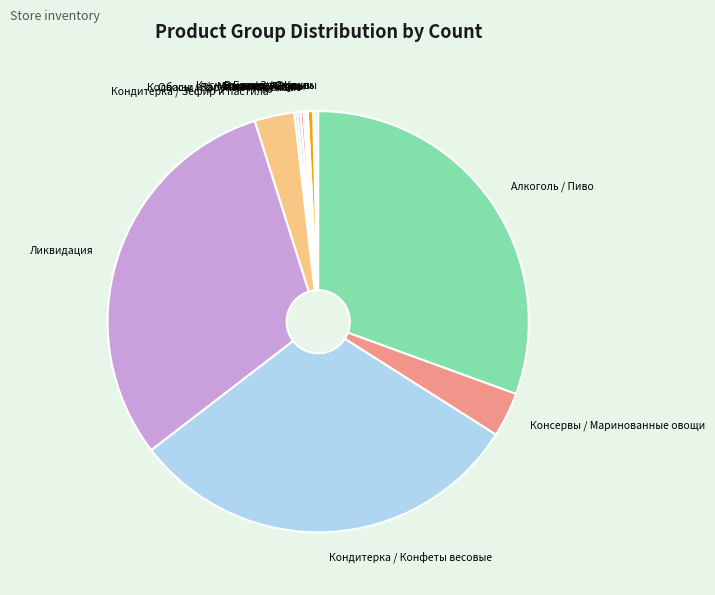

Is there any slice that represents more than half of the pie?

No